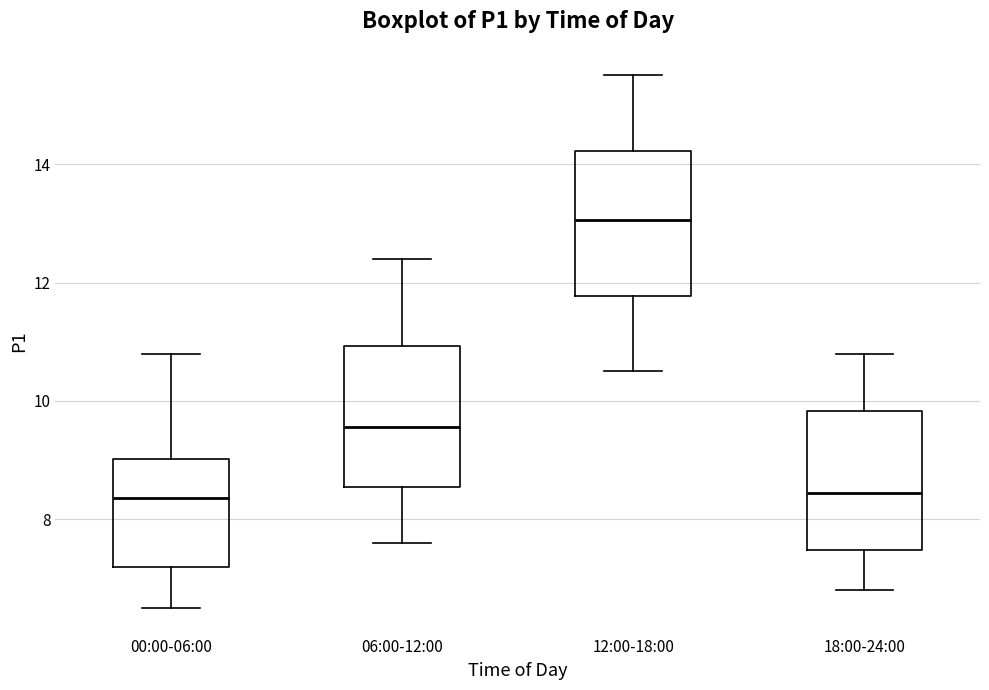

Reading left to right, transcribe this box plot: for each box, give where its median line is, the range the box spans, and where its two whiskers end, as read against the y-axis. The values are not printed on the chart, so give them approximately, as read against the axis.

00:00-06:00: median 8.4, box 7.2 to 9.0, whiskers 6.6 to 10.8
06:00-12:00: median 9.6, box 8.6 to 11.0, whiskers 7.6 to 12.4
12:00-18:00: median 13.0, box 11.8 to 14.2, whiskers 10.6 to 15.6
18:00-24:00: median 8.4, box 7.4 to 9.8, whiskers 6.8 to 10.8